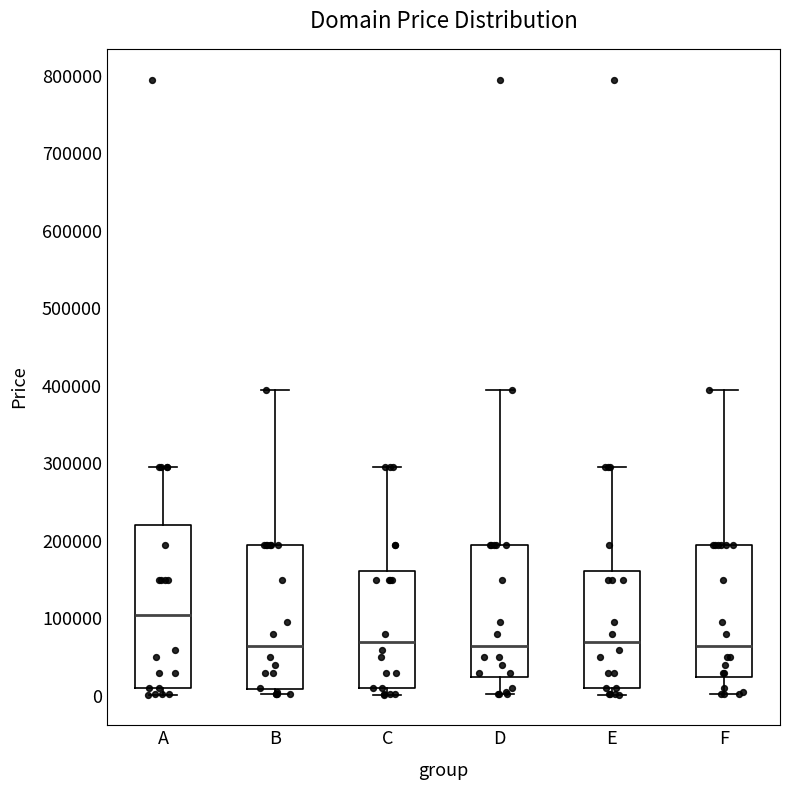

Reading left to right, transcribe this box plot: for each box, give where its median line is, the range the box spans, and where its two whiskers end, as read against the y-axis. The values are not printed on the chart, so give them approximately, as read against the axis.

A: median 100000, box 10000 to 220000, whiskers 0 to 290000
B: median 60000, box 10000 to 190000, whiskers 0 to 390000
C: median 70000, box 10000 to 160000, whiskers 0 to 290000
D: median 60000, box 20000 to 190000, whiskers 0 to 390000
E: median 70000, box 10000 to 160000, whiskers 0 to 290000
F: median 60000, box 20000 to 190000, whiskers 0 to 390000